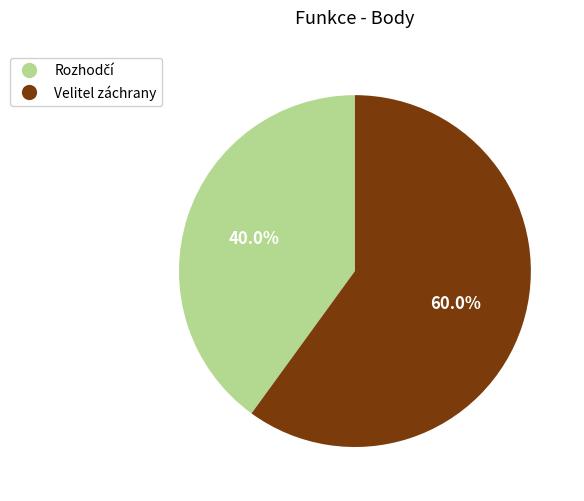

Which category has the biggest portion of the pie?

Velitel záchrany